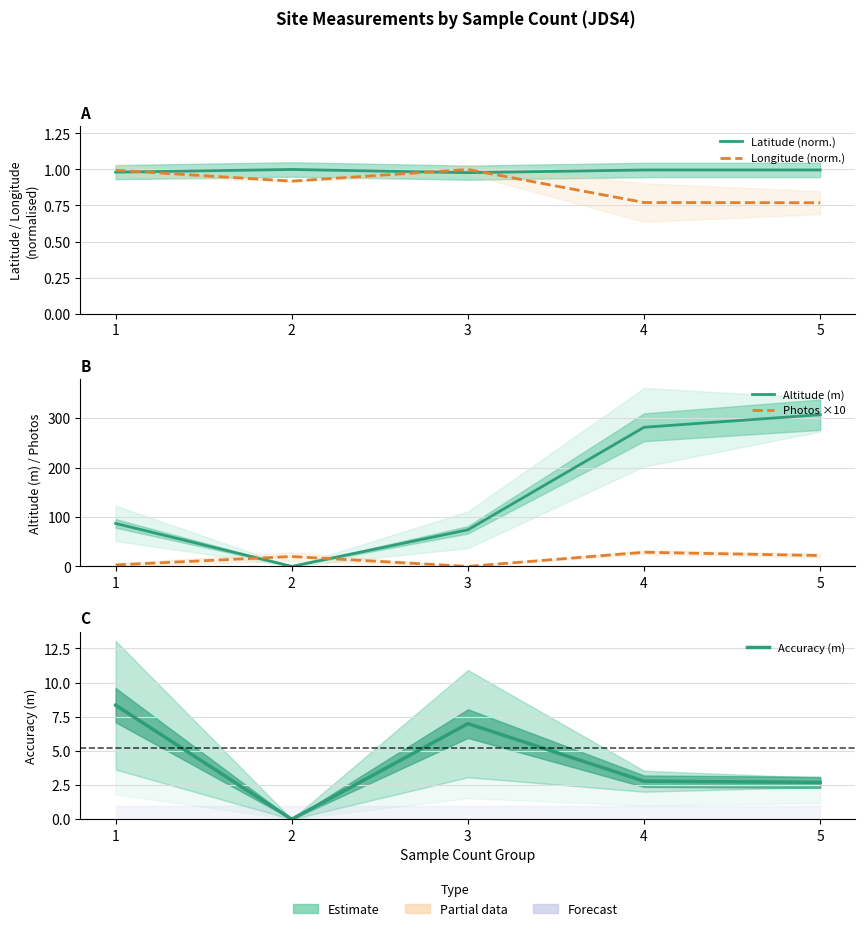

At which category does Longitude (norm.) reach its first local peak?

3